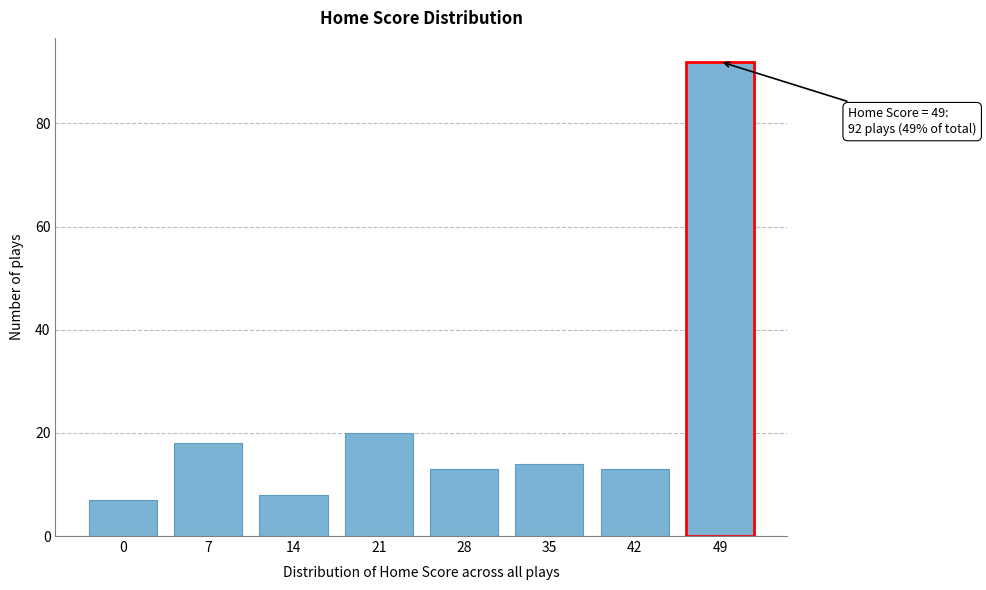

Reading right to left, transcribe all the data shown in this chart.

92	13	14	13	20	8	18	7